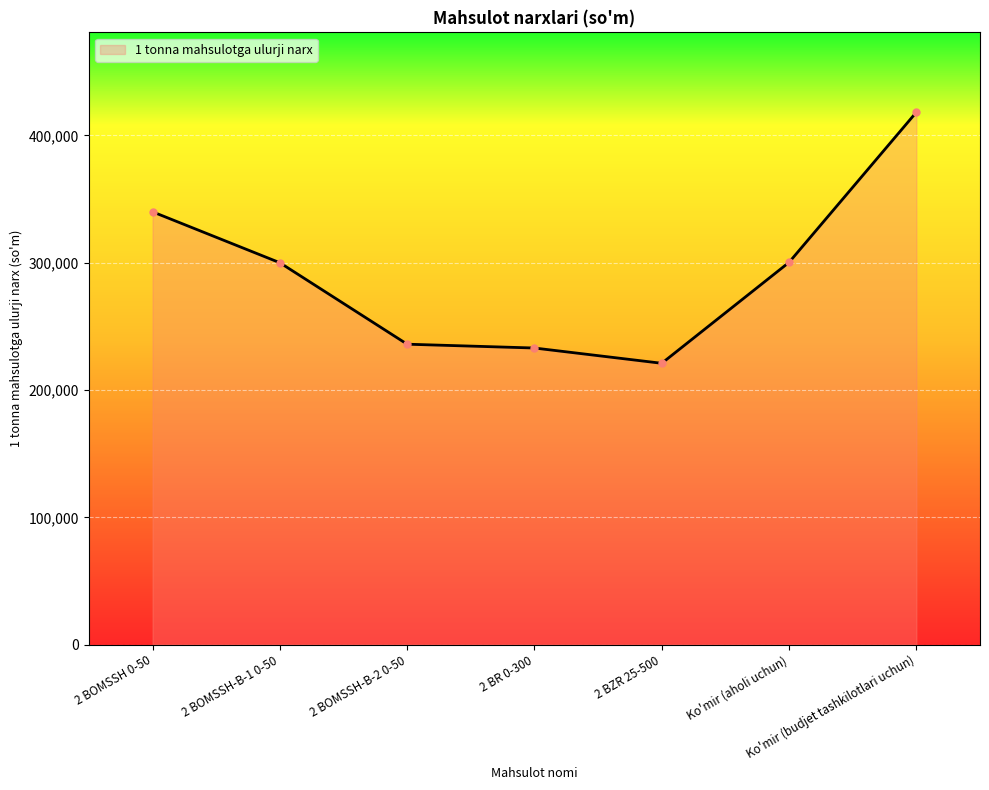

What value does the data have at Ko'mir (budjet tashkilotlari uchun), to the nearest 50?

418250